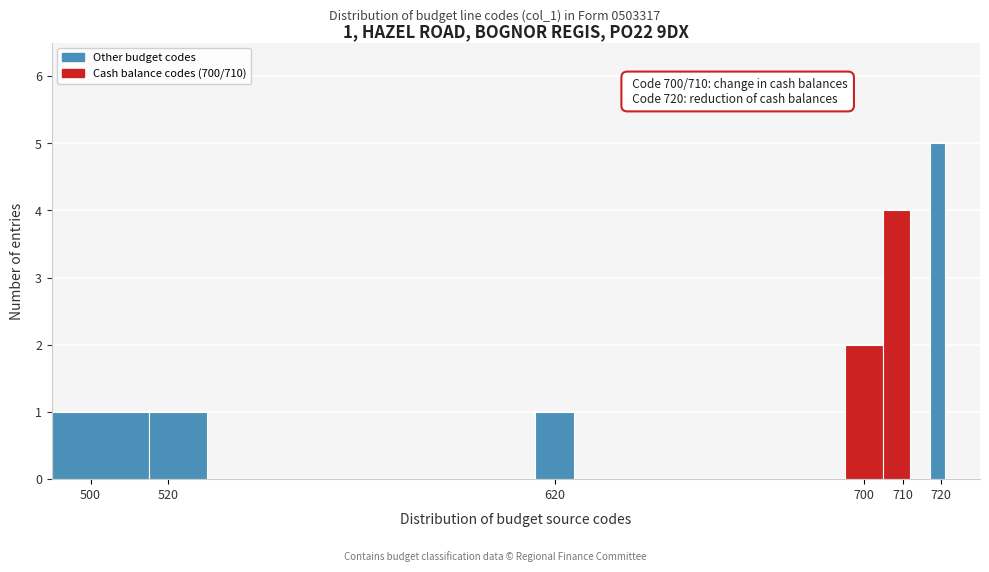

Over which range of the x-axis is the bar tallest?

717 to 721